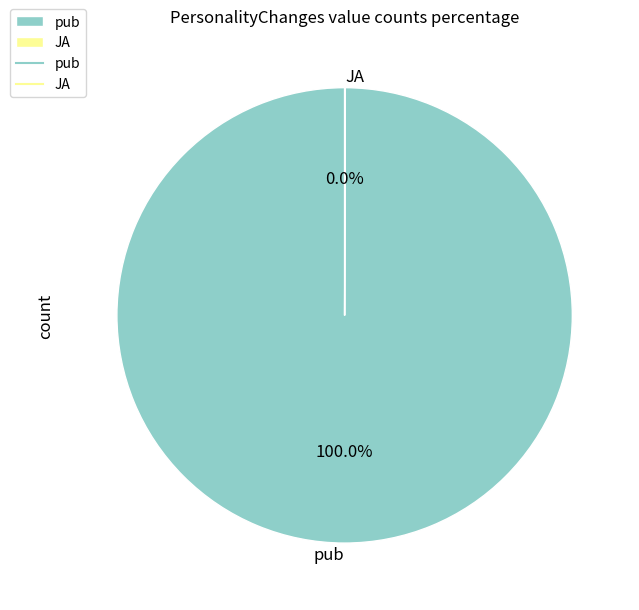

To the nearest percent, what portion does pub represent?

100%